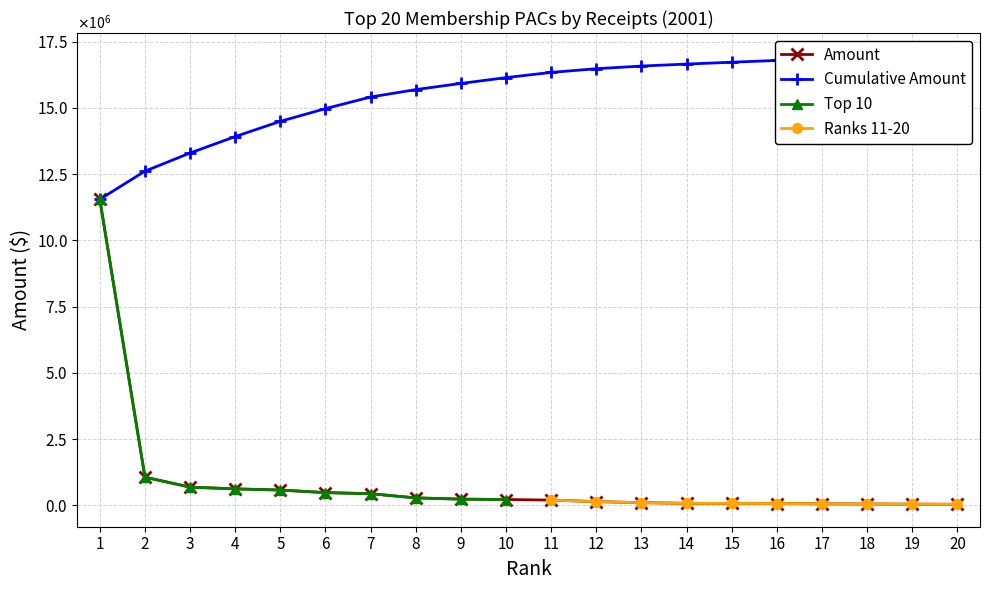

Where is the data nearest to the value 5793330?

2